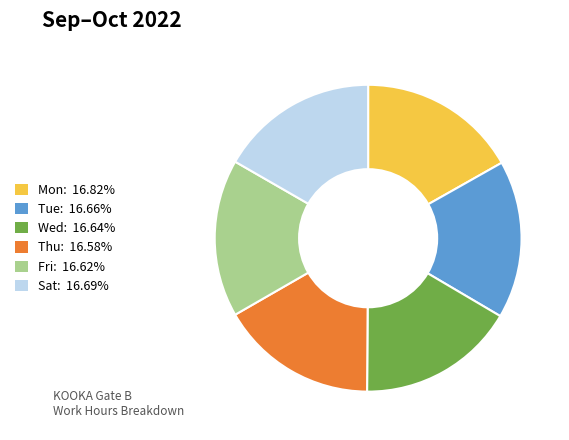

Do Tue: 16.66% and Wed: 16.64% together represent more than half of the pie?

No